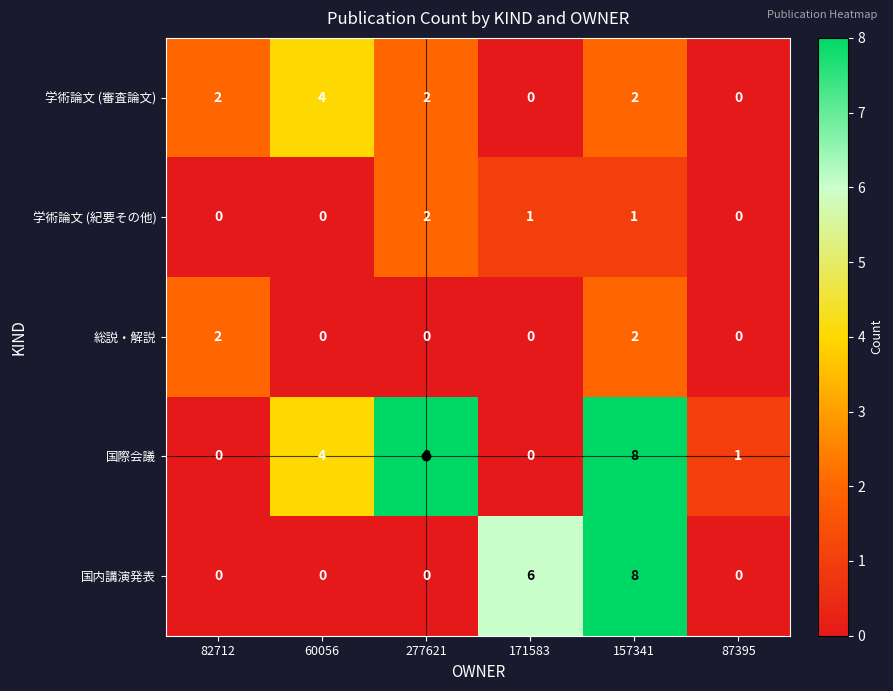

What is the sum of all 学術論文 (審査論文) values?

10